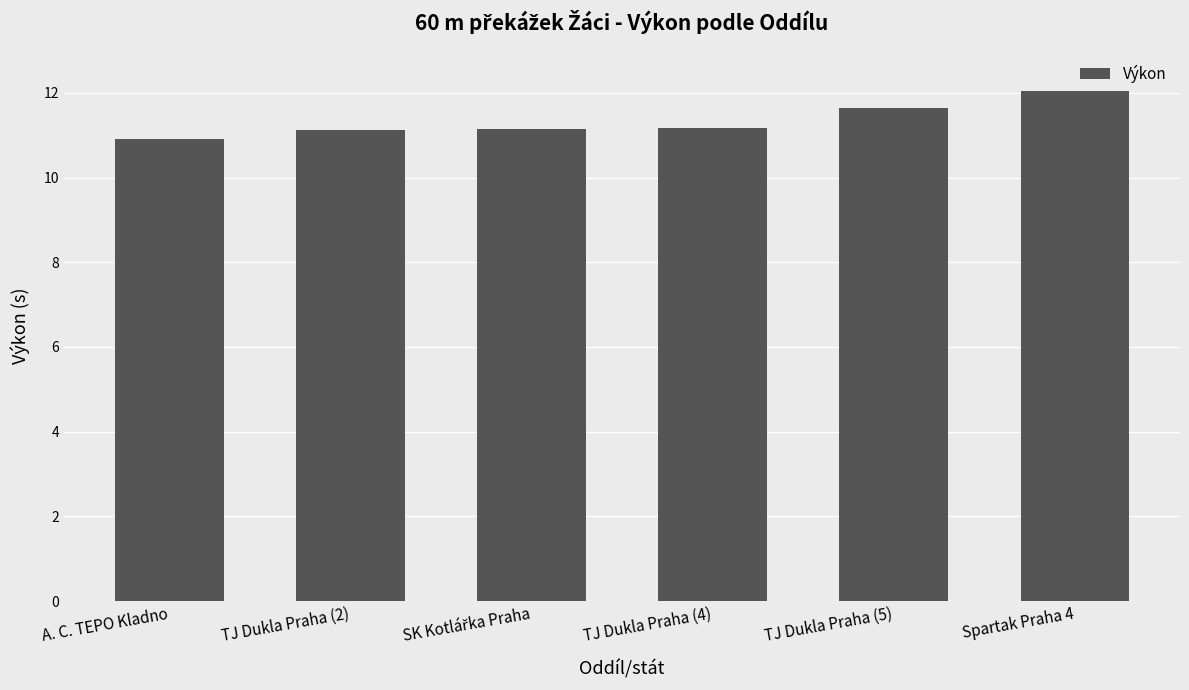

What is the label of the 1st bar from the left?

A. C. TEPO Kladno